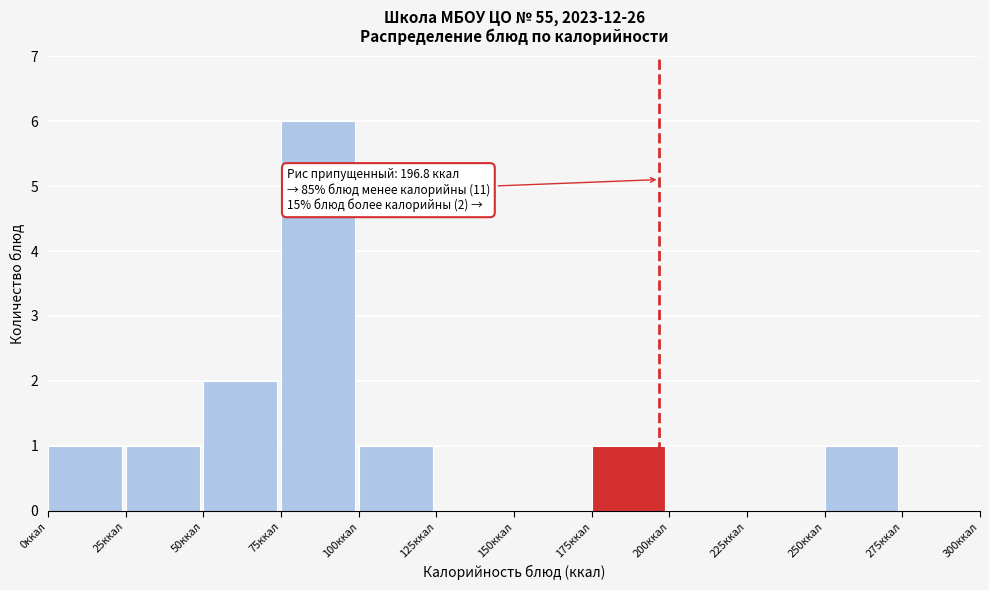

Over which range of the x-axis is the bar tallest?

75 to 100